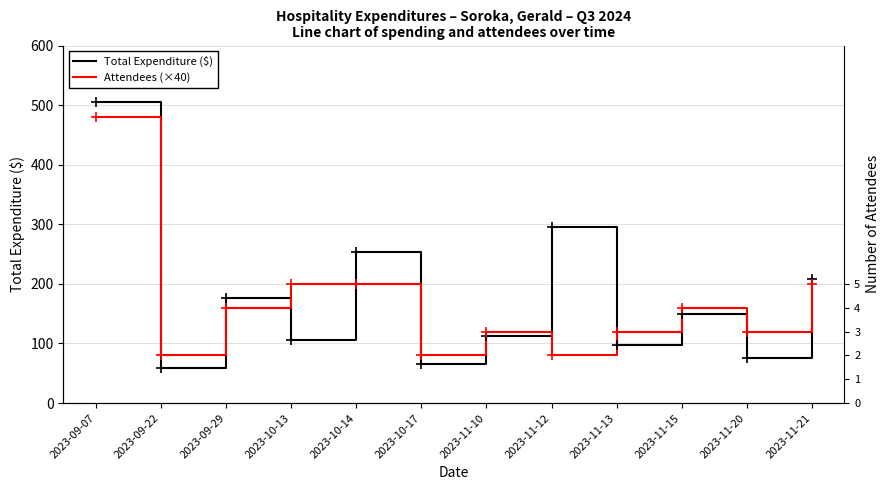

What position from the right is 2023-11-12?

5